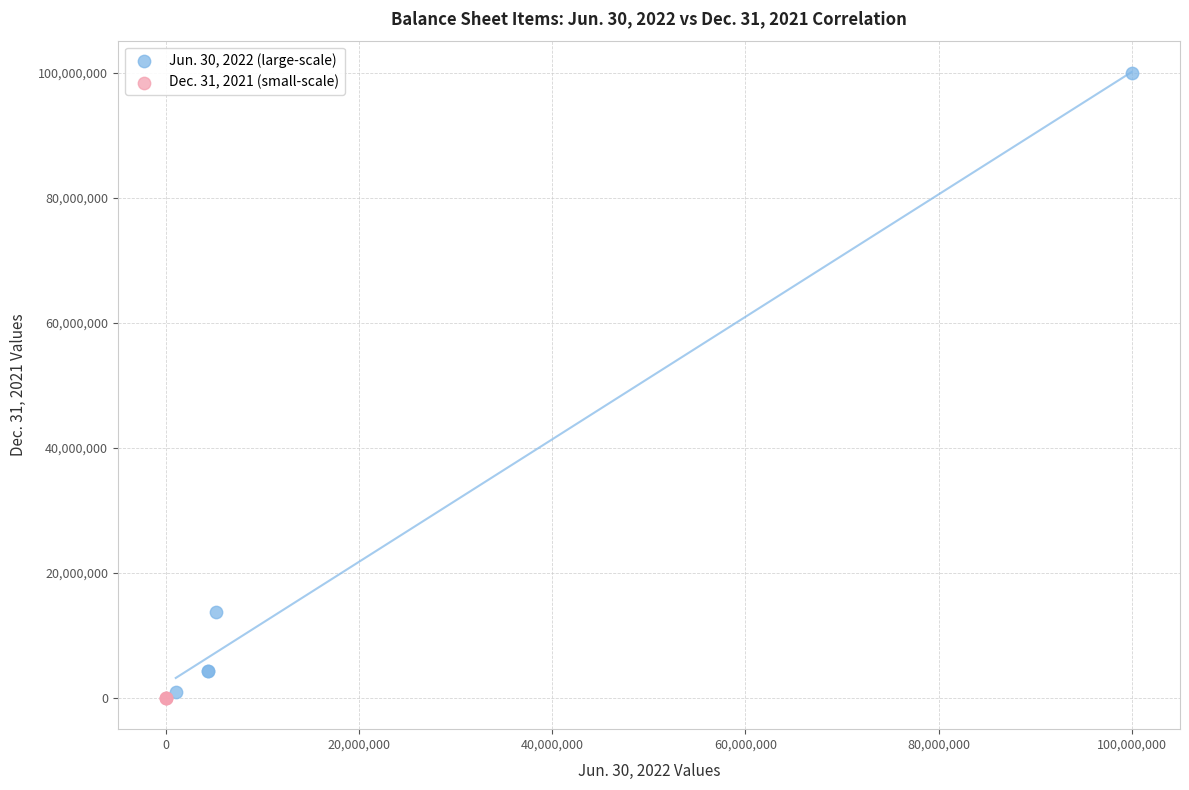

Which series has the widest spread of Y values?

Jun. 30, 2022 (large-scale)